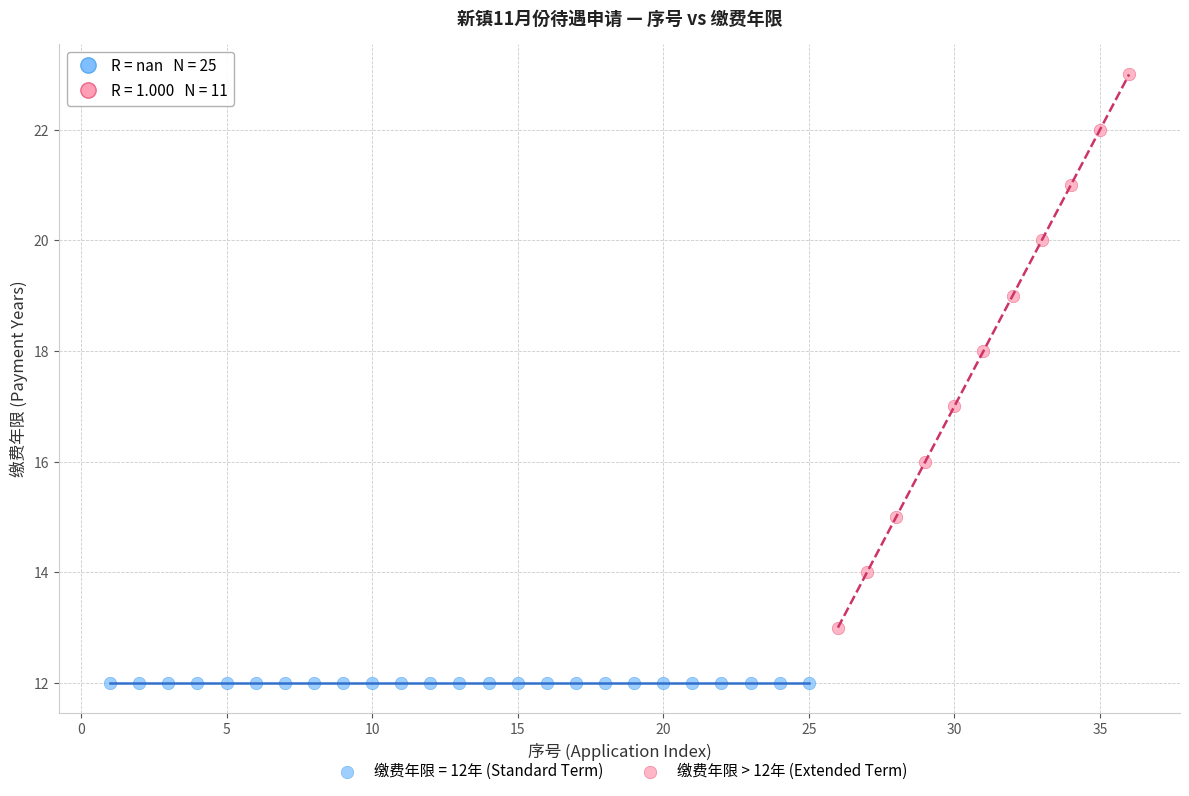

Which series reaches the maximum Y coordinate?

缴费年限 > 12年 (Extended Term)